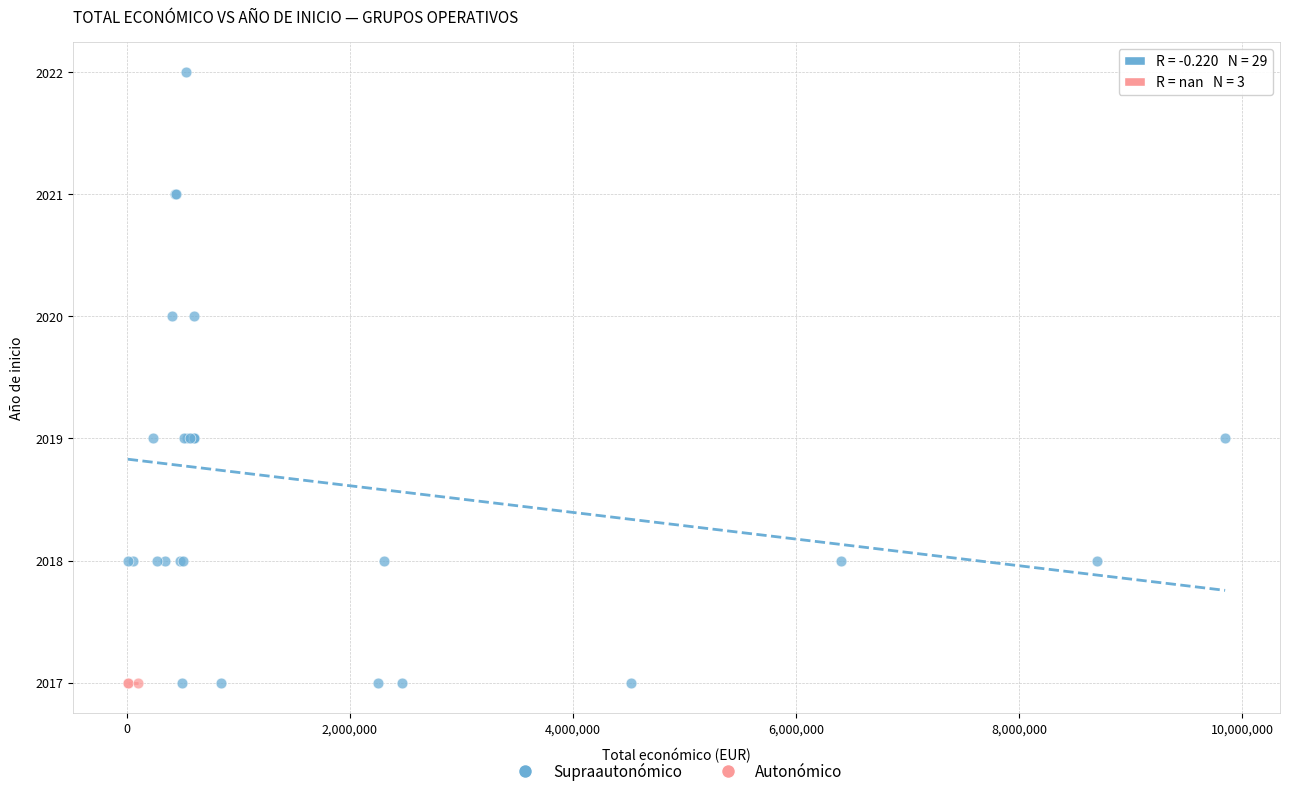

Which series reaches the maximum Y coordinate?

Supraautonómico